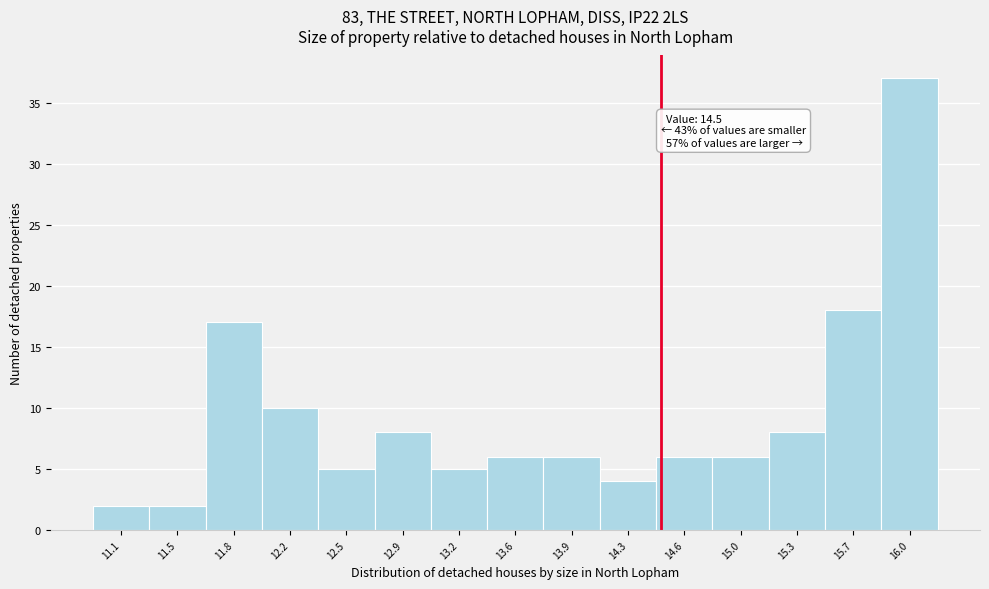

Over which range of the x-axis is the bar tallest?

15.87 to 16.22